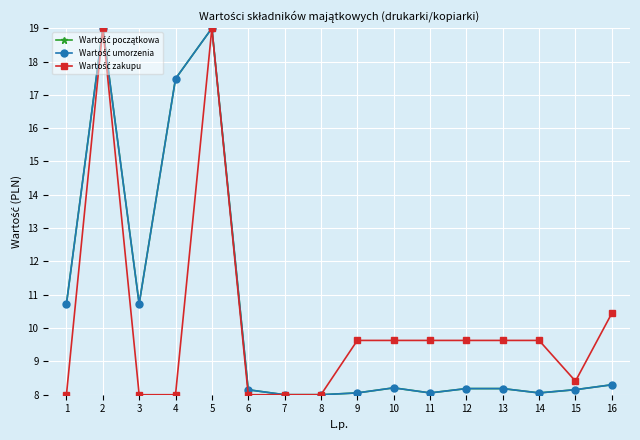

List the labels in order of Wartość umorzenia value, largest first.

2, 5, 4, 1, 3, 16, 10, 12, 13, 15, 6, 9, 11, 14, 8, 7